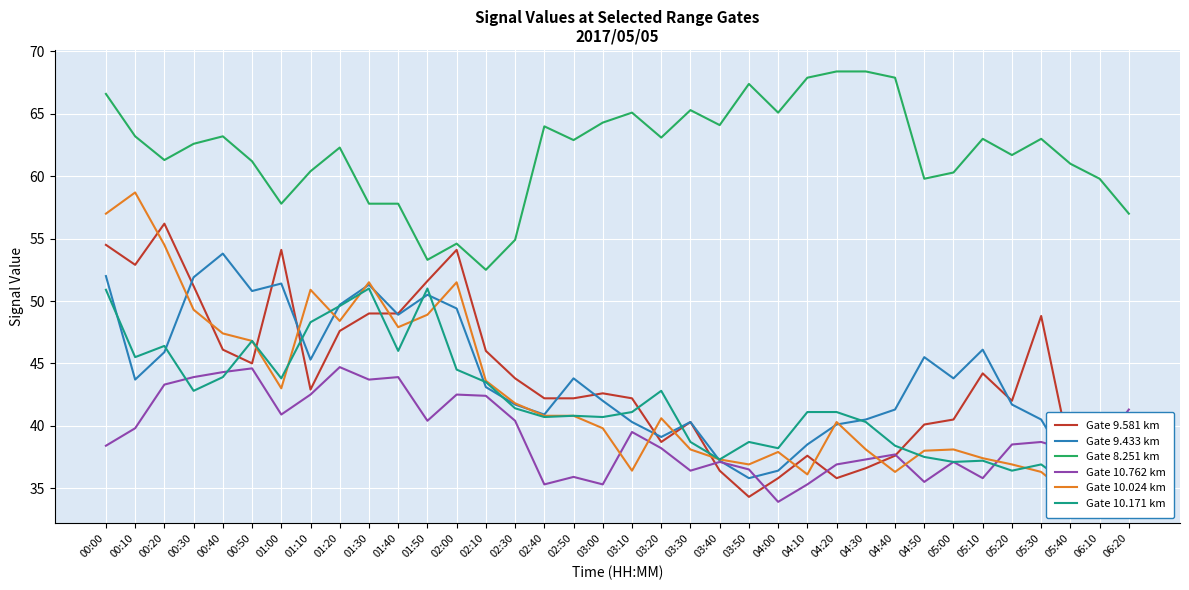

What is the total value across all series at 04:50?

256.4